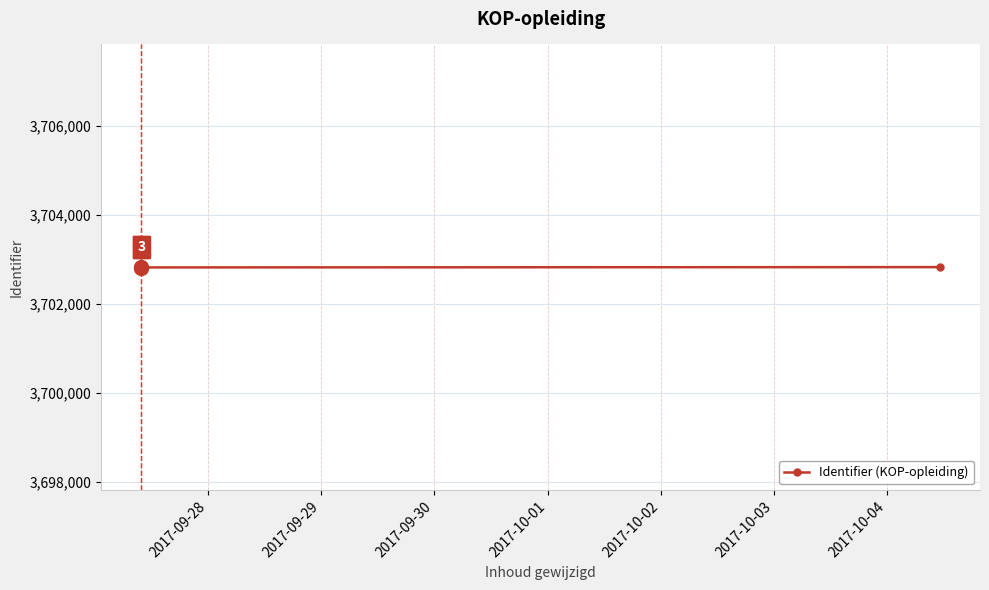

How many data points are less than 3702824?

4